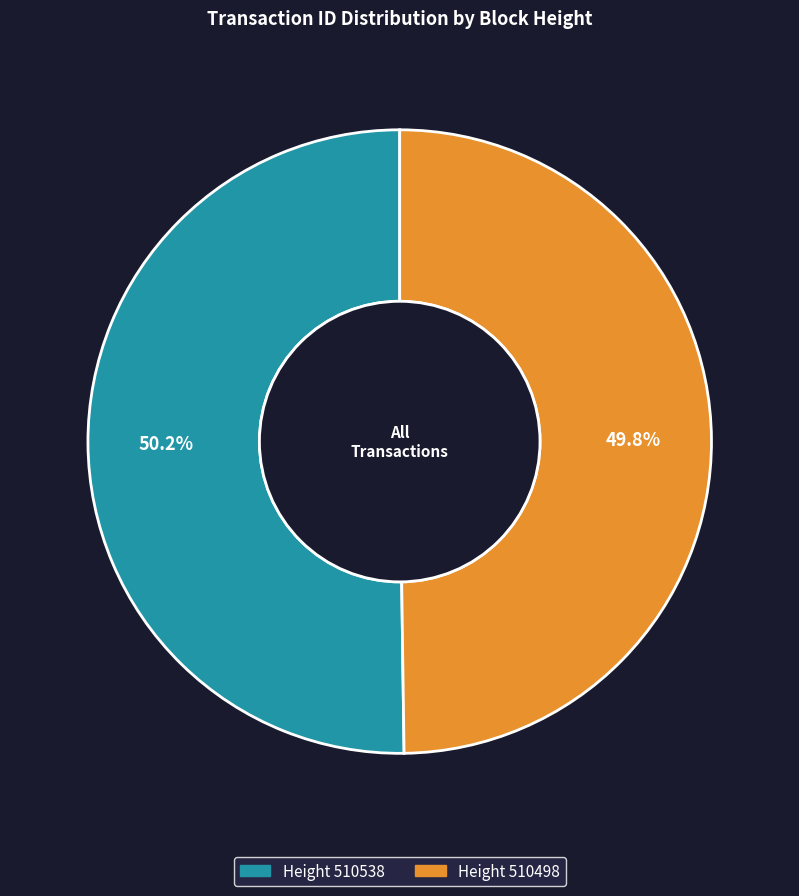

Does any single category account for the majority?

Yes